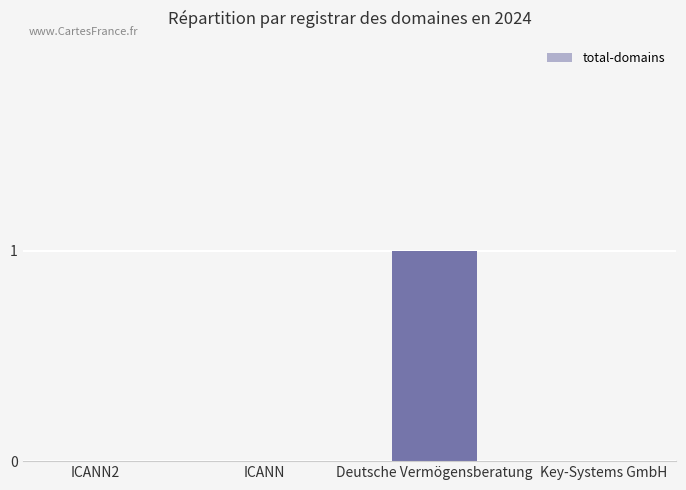

What is the maximum value shown in the chart?

1